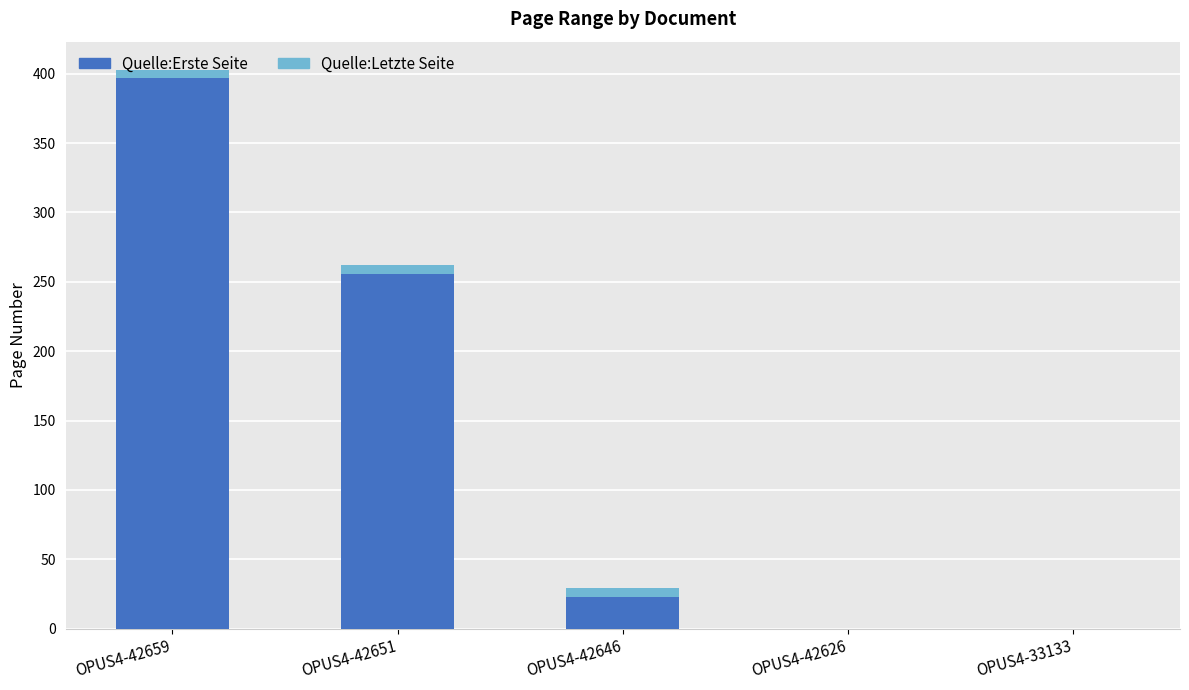

The value of Quelle:Erste Seite at OPUS4-42626 is -186. True or false?

False